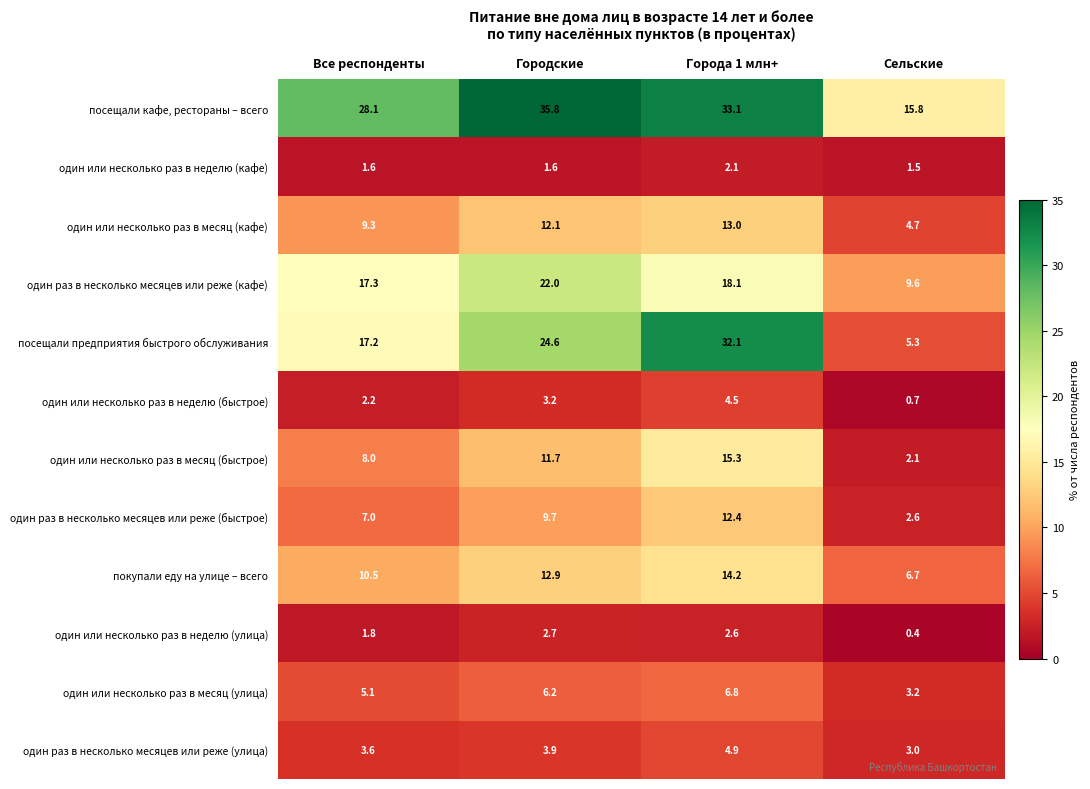

At how many categories does at least one series exceed 12?

4